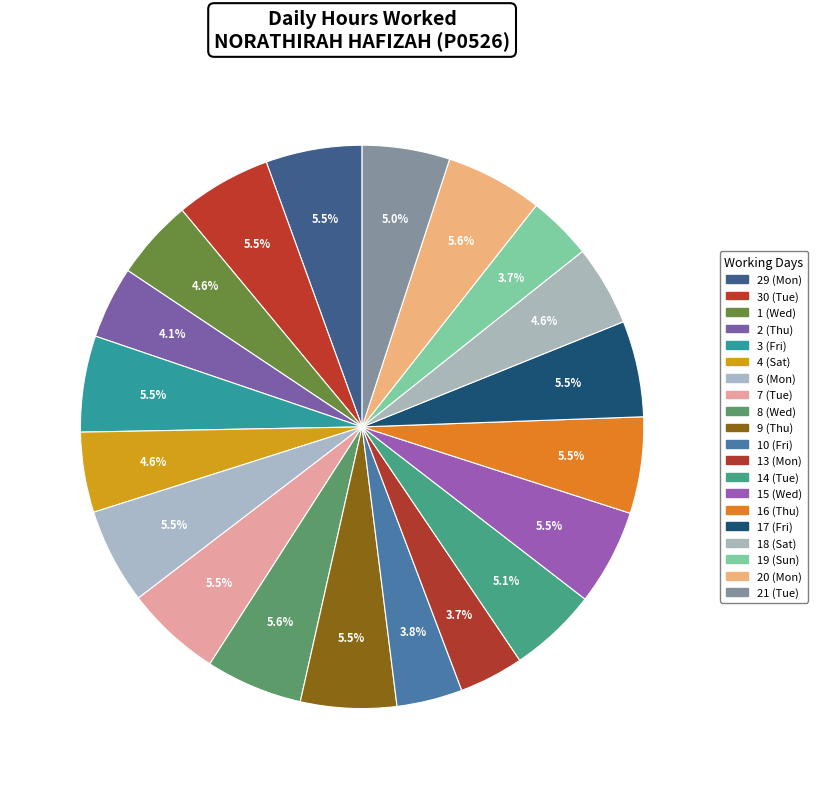

True or false: 9 (Thu) accounts for 1% of the total.

False